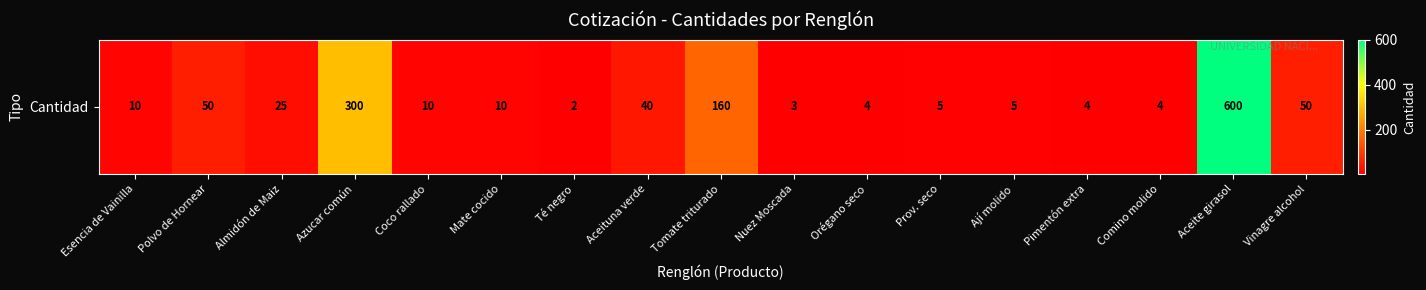

List the labels in order of value, smallest first.

Té negro, Nuez Moscada, Orégano seco, Pimentón extra, Comino molido, Prov. seco, Ají molido, Esencia de Vainilla, Coco rallado, Mate cocido, Almidón de Maiz, Aceituna verde, Polvo de Hornear, Vinagre alcohol, Tomate triturado, Azucar común, Aceite girasol